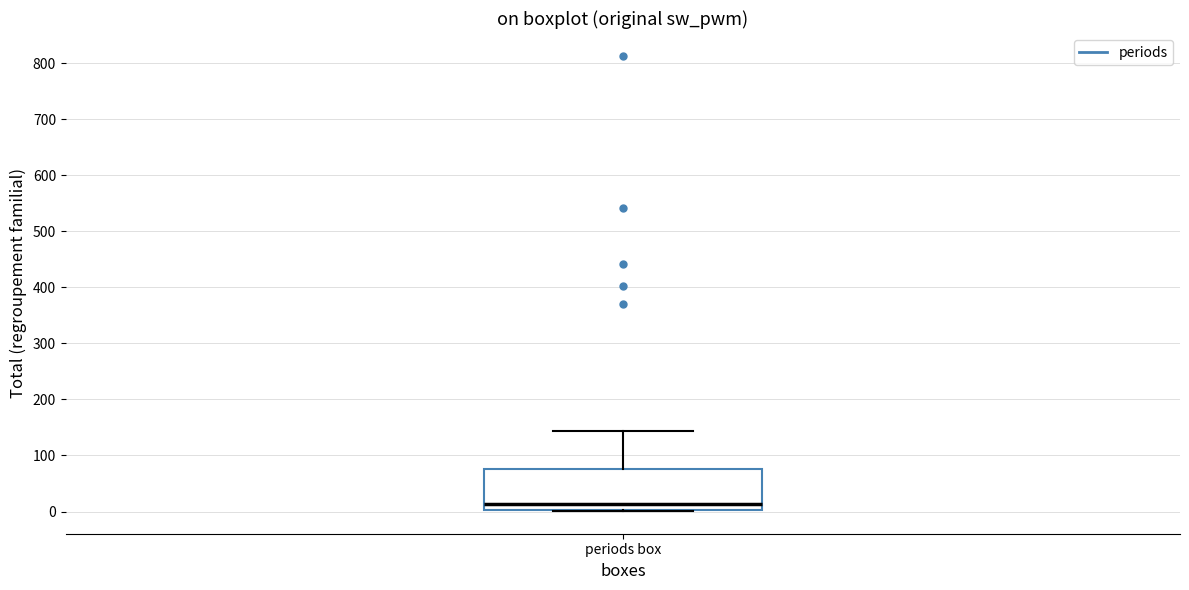

Transcribe this box plot: give where the median line is, the range the box spans, and where the two whiskers end, as read against the y-axis. The values are not printed on the chart, so give them approximately, as read against the axis.

median 10, box 0 to 80, whiskers 0 to 140